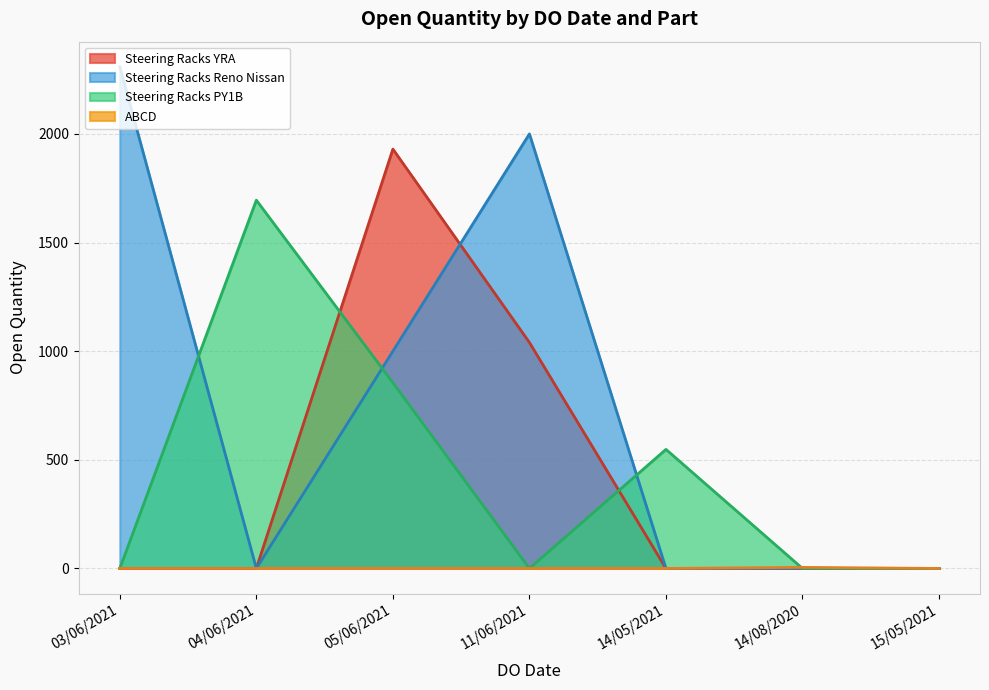

What is the smallest value displayed?

0